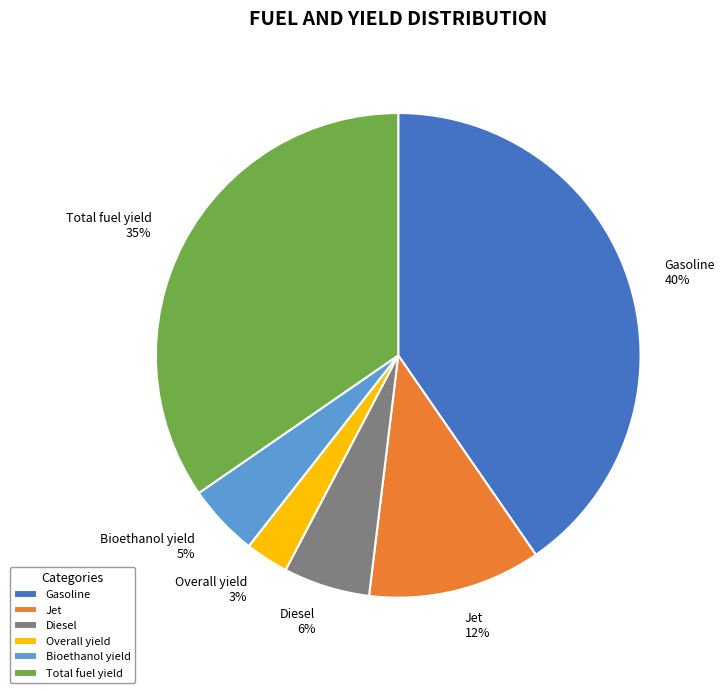

To the nearest percent, what percentage of the pie is Overall yield?

3%